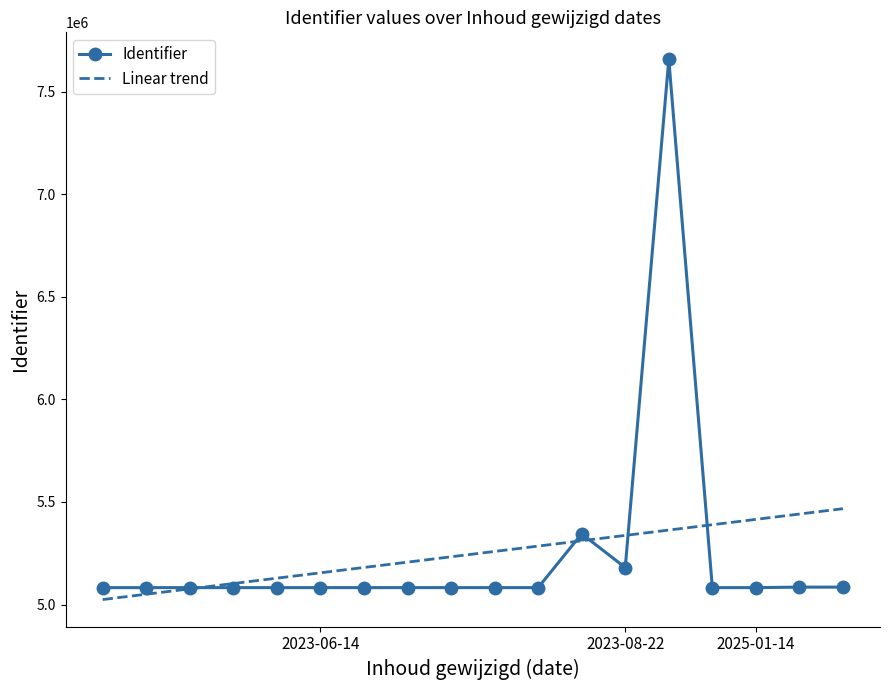

Between 2023-06-14 and 2023-06-14, which is larger?

2023-06-14